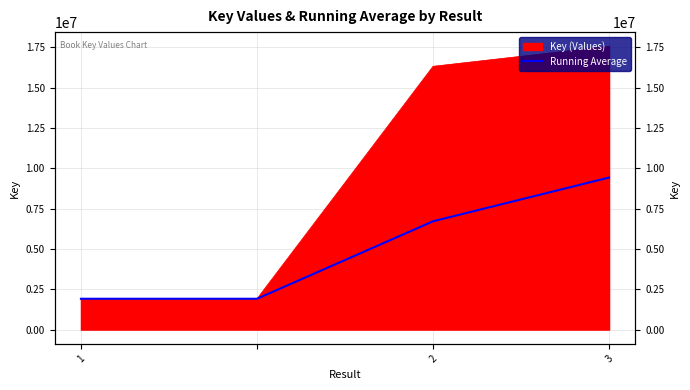

Which has a higher value, 1 or 2?

2